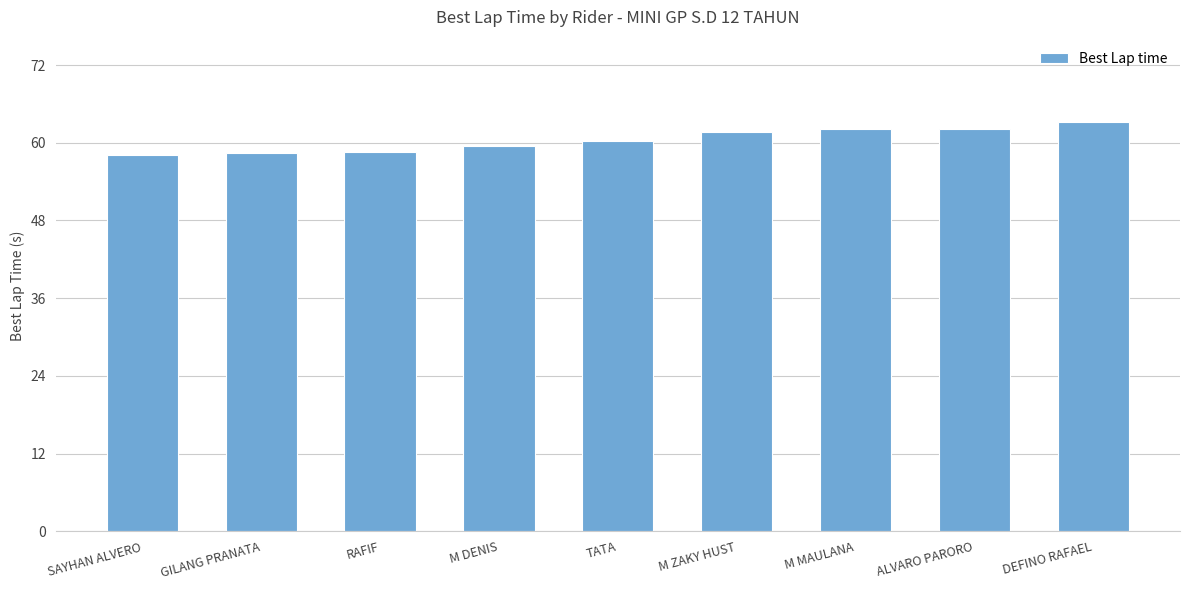

True or false: the data shows 26.8 at GILANG PRANATA.

False